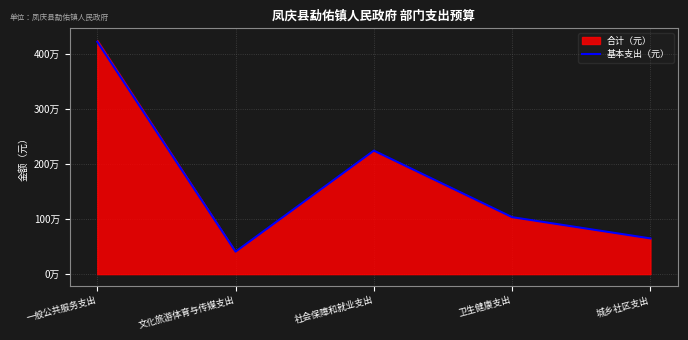

How many points are higher than both their immediate neighbors (excluding endpoints)?

1